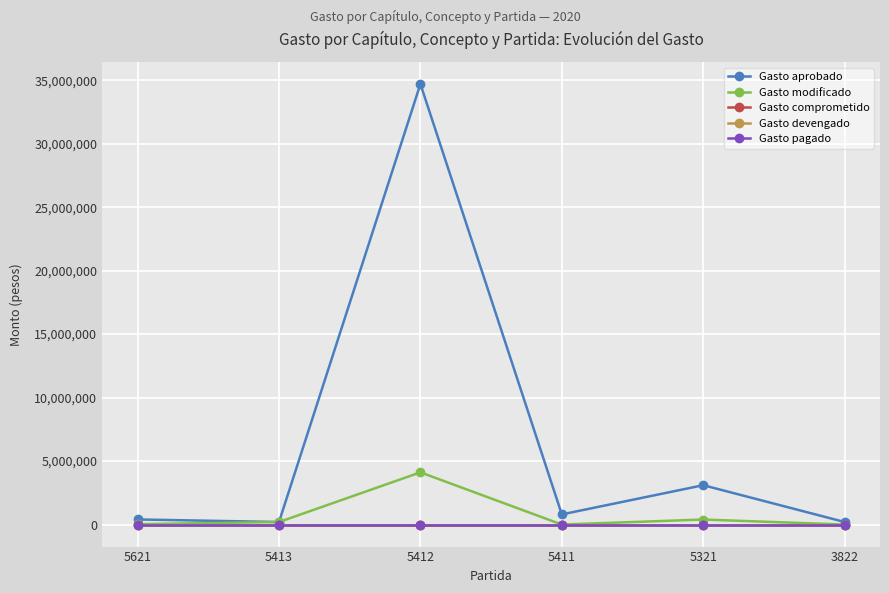

Reading left to right, list all the values displayed in this chart.

Gasto aprobado: 5621=402400.0	5413=200000.0	5412=34702000.0	5411=800000.0	5321=3100000.0	3822=200000.0
Gasto modificado: 5621=30000.0	5413=200000.0	5412=4112734.0	5411=0.0	5321=395758.5	3822=0.0
Gasto comprometido: 5621=0.0	5413=0.0	5412=0.0	5411=0.0	5321=0.0	3822=0.0
Gasto devengado: 5621=0.0	5413=0.0	5412=0.0	5411=0.0	5321=0.0	3822=0.0
Gasto pagado: 5621=0.0	5413=0.0	5412=0.0	5411=0.0	5321=0.0	3822=0.0